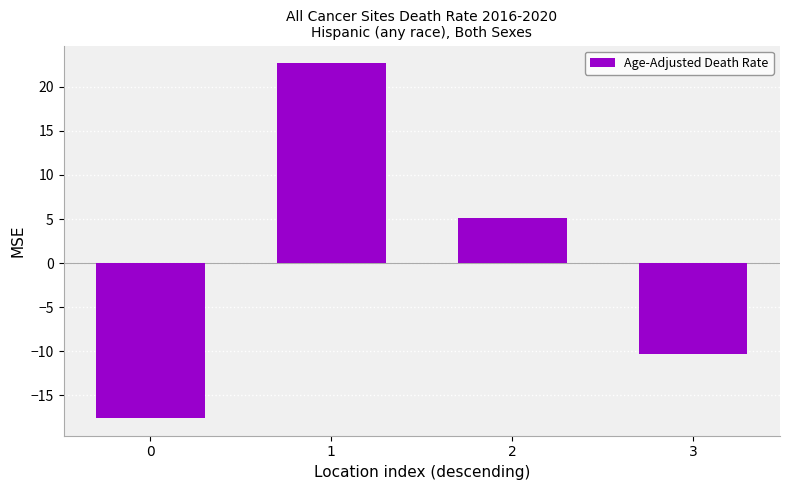

How many data points are less than 5?

2